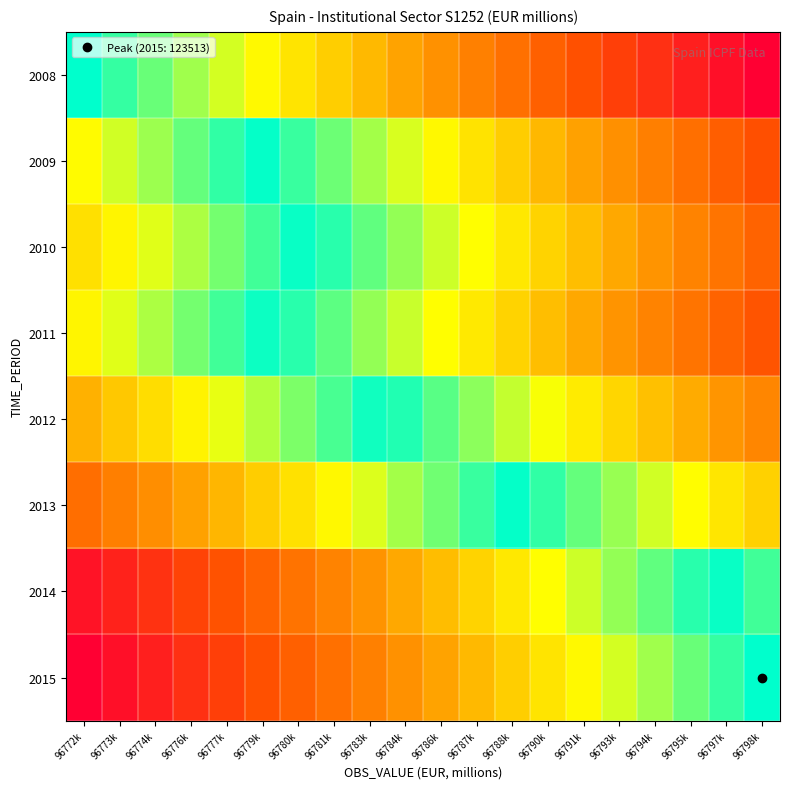

Which series has the widest spread of values?

2008